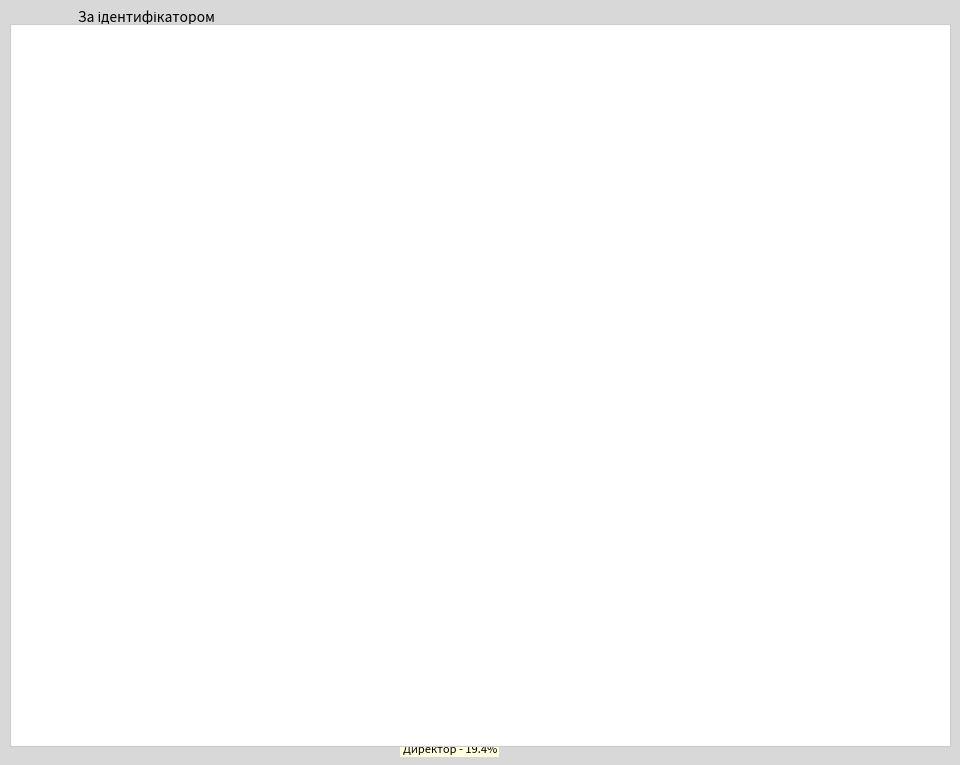

Which category has the smallest portion of the pie?

Генеральний директор